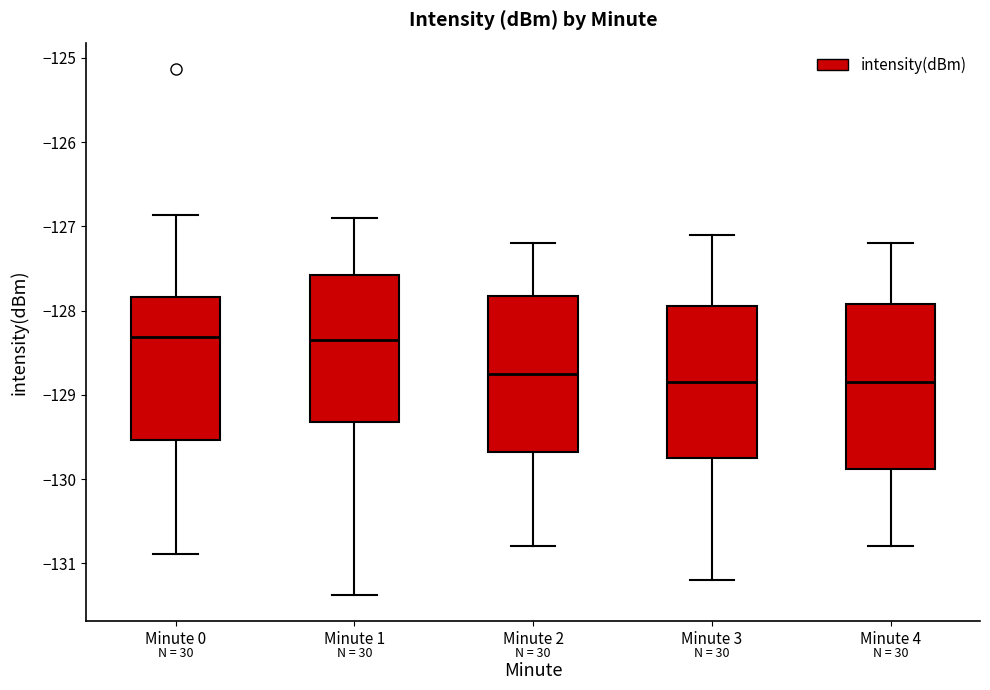

Where is the lower edge of the box for Minute 4 on the y-axis? The values are not printed on the chart, so give them approximately, as read against the axis.

-129.9